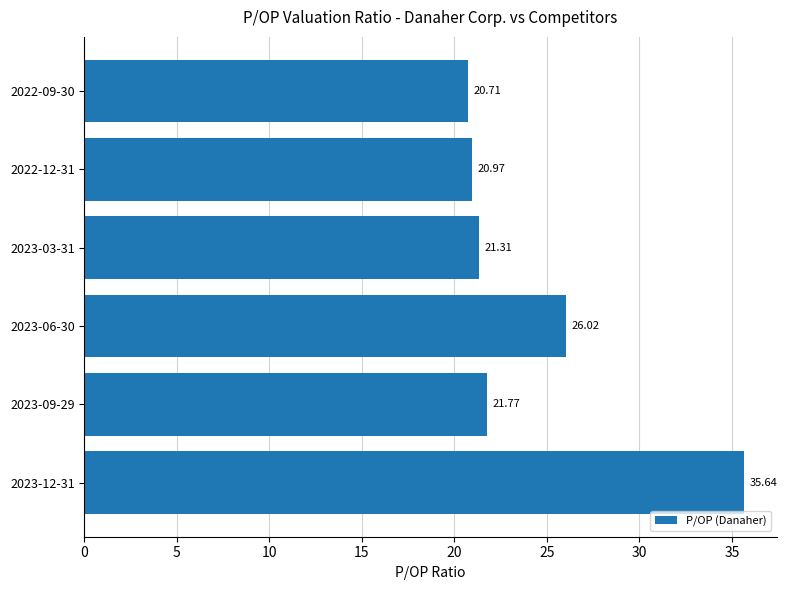

Rank the categories by value from highest to lowest.

2023-12-31, 2023-06-30, 2023-09-29, 2023-03-31, 2022-12-31, 2022-09-30